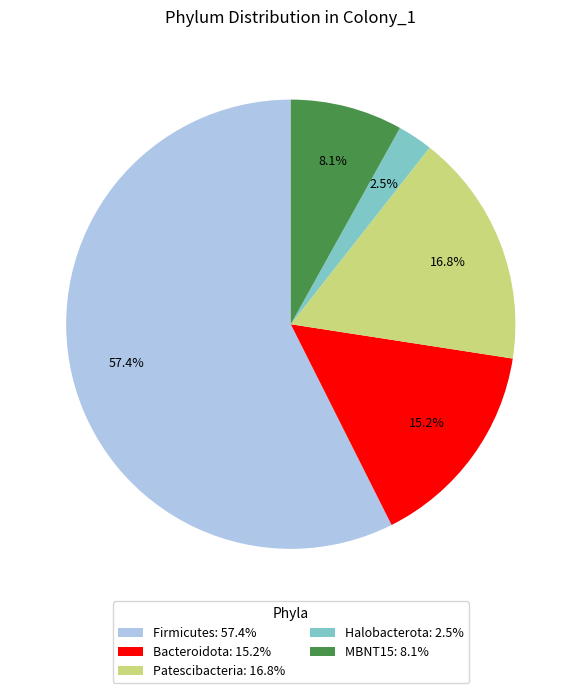

What is the smallest slice in the pie chart?

Halobacterota: 2.5%